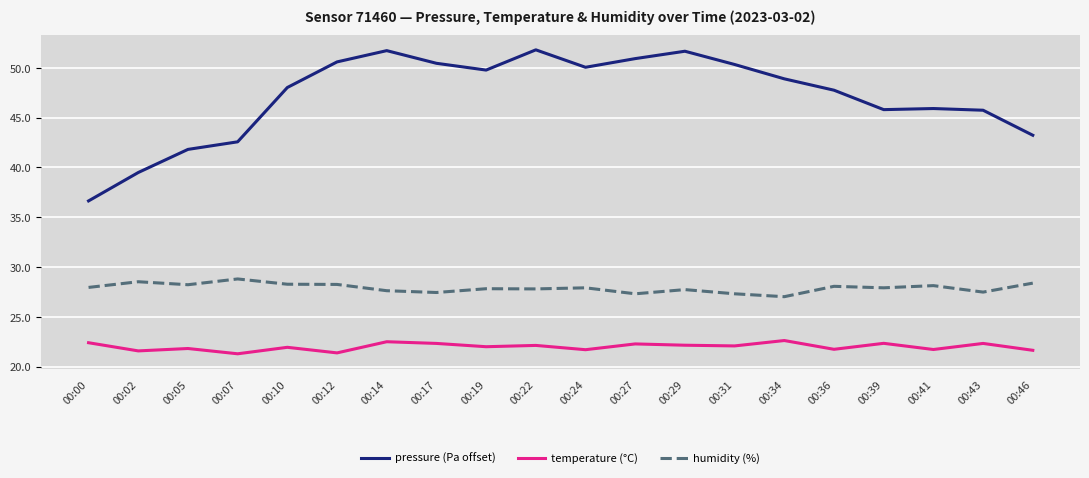

Which series has the largest range (max minus min)?

pressure (Pa offset)